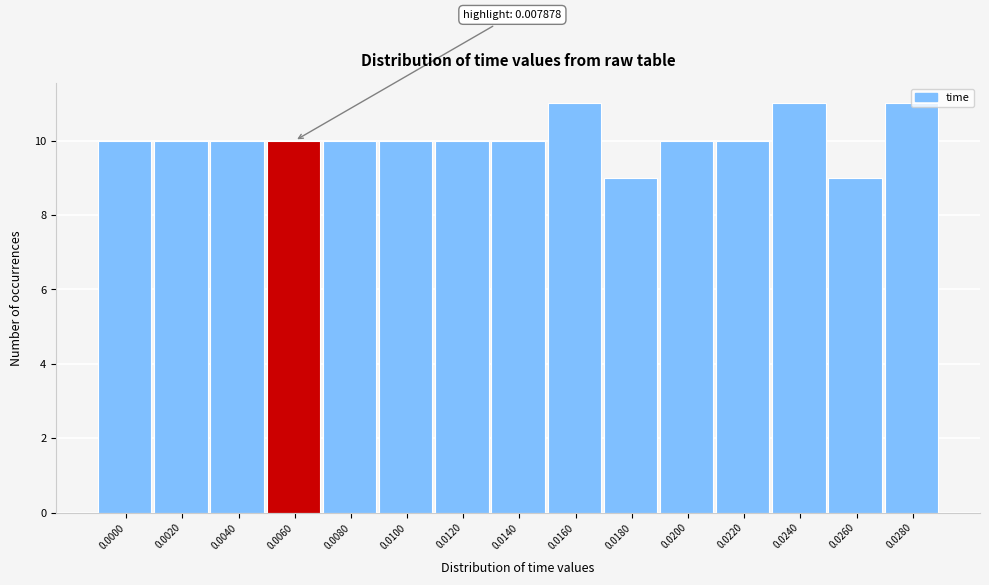

What is the value of the 3rd bar from the left?

10